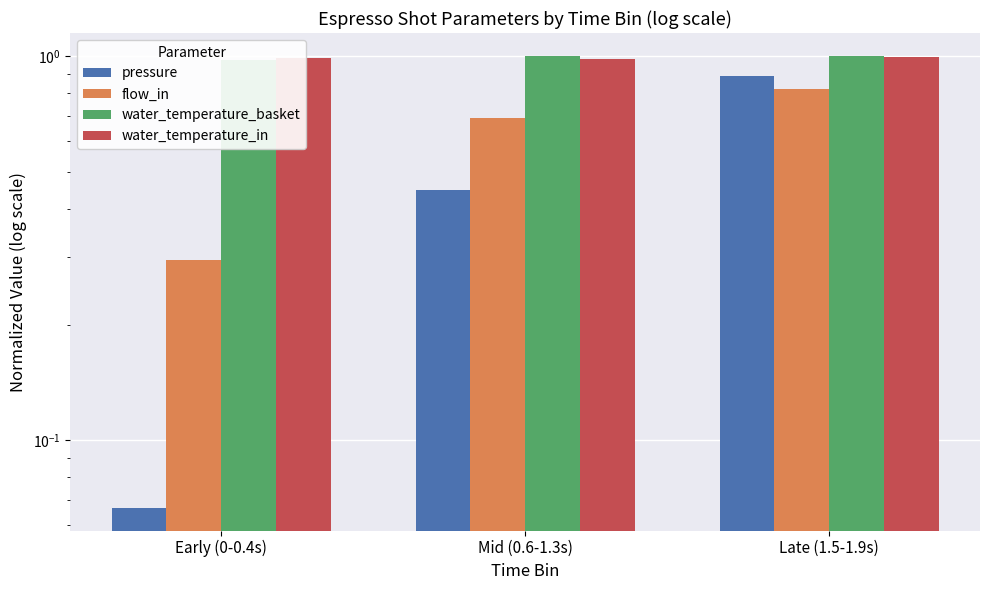

What is the smallest value displayed?

0.1